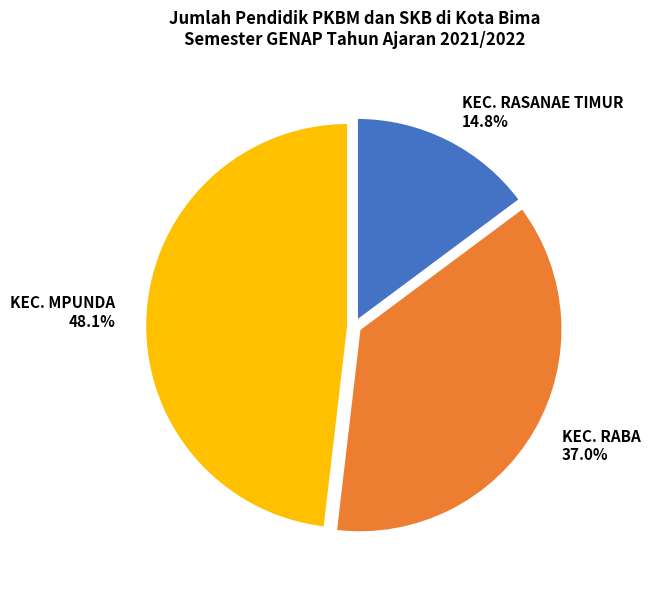

Which slice is the largest?

KEC. MPUNDA